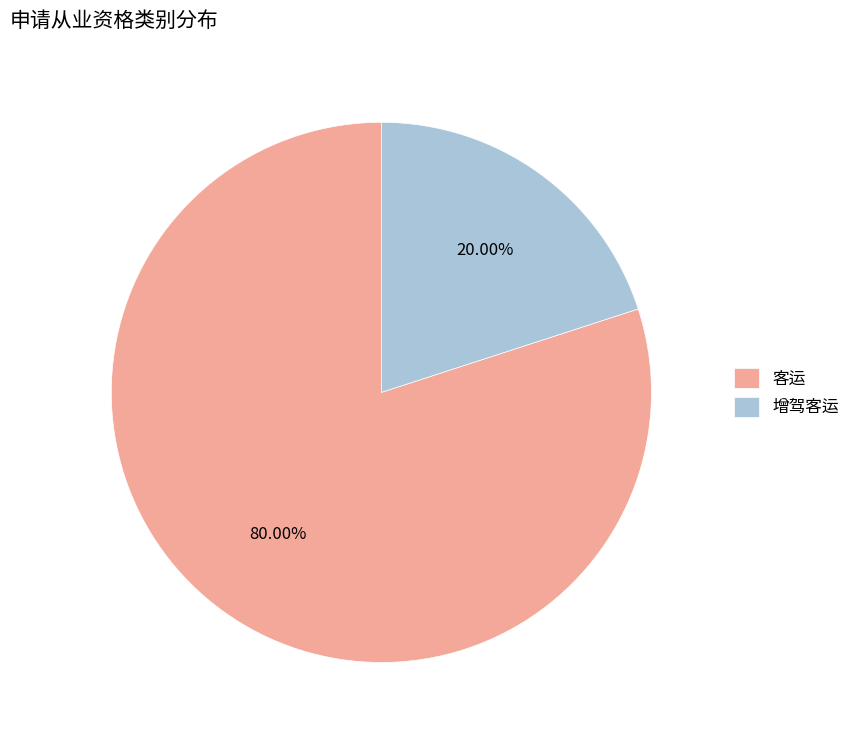

To the nearest percent, what is the difference between the 客运 and 增驾客运 slice percentages?

60%